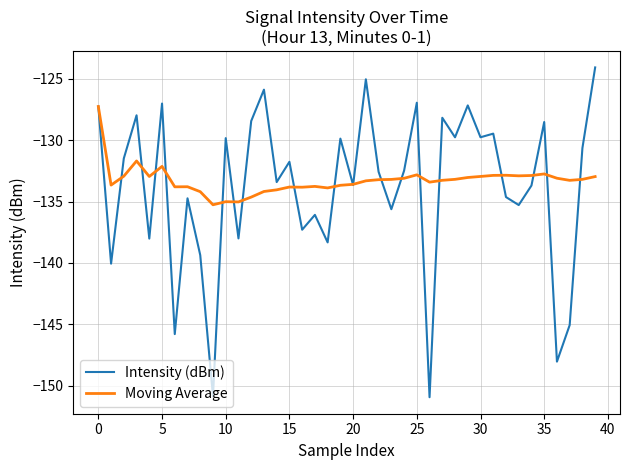

Rank the series by their maximum value, from highest to lowest.

Intensity (dBm), Moving Average